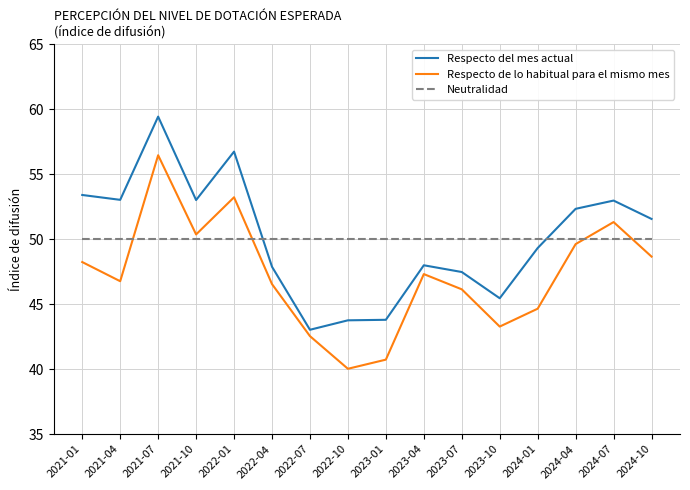

Between which two adjacent categories do Neutralidad and Respecto del mes actual first intersect?

2022-01 and 2022-04